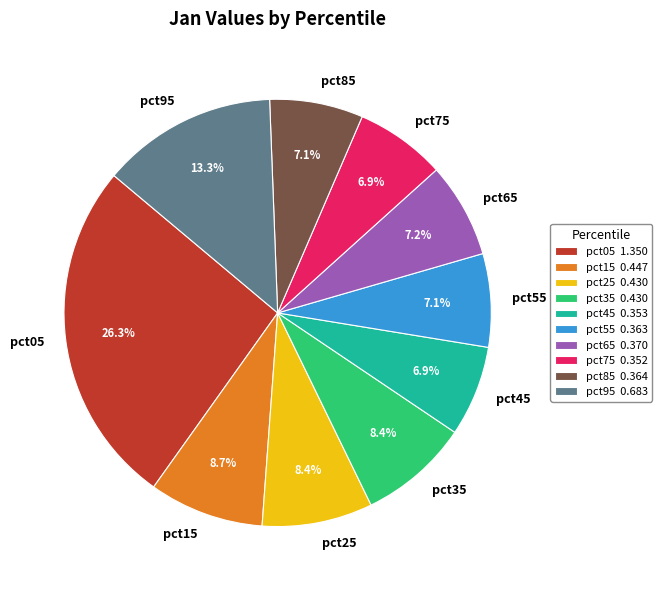

Which category has the biggest portion of the pie?

pct05